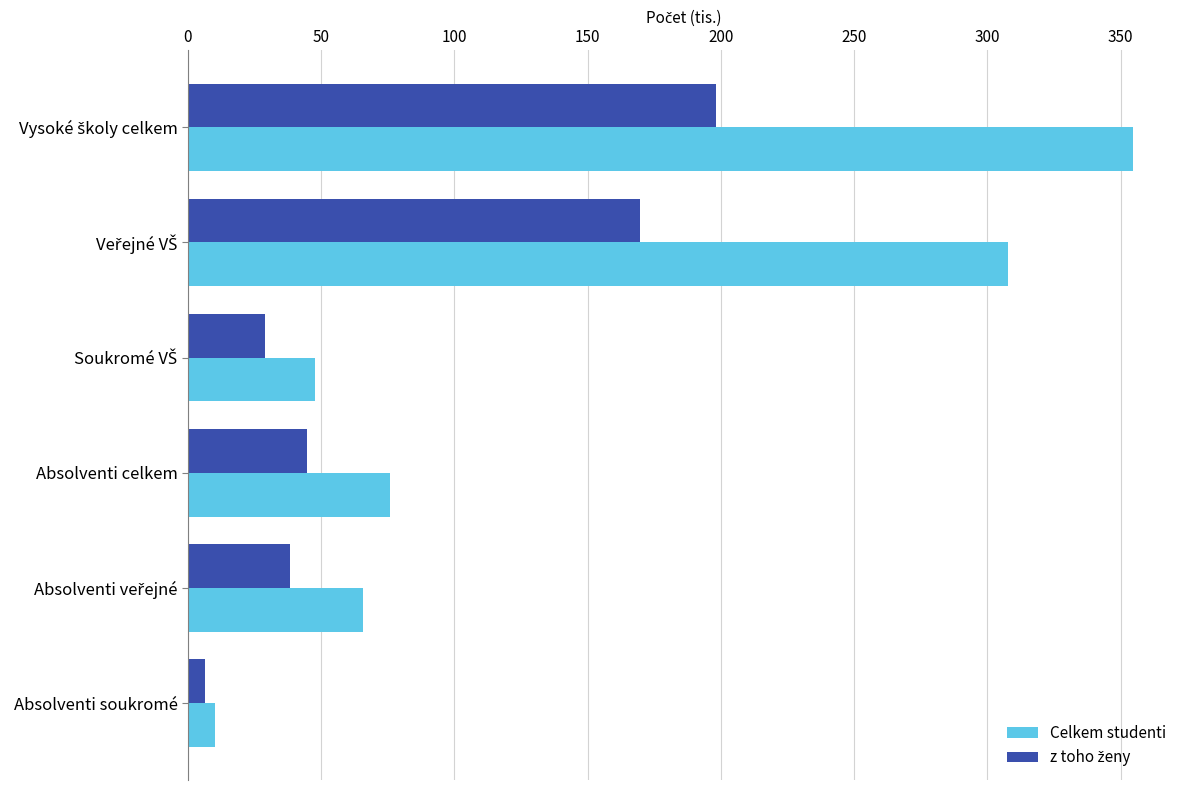

What is the average value of the Celkem studenti series?

143.6